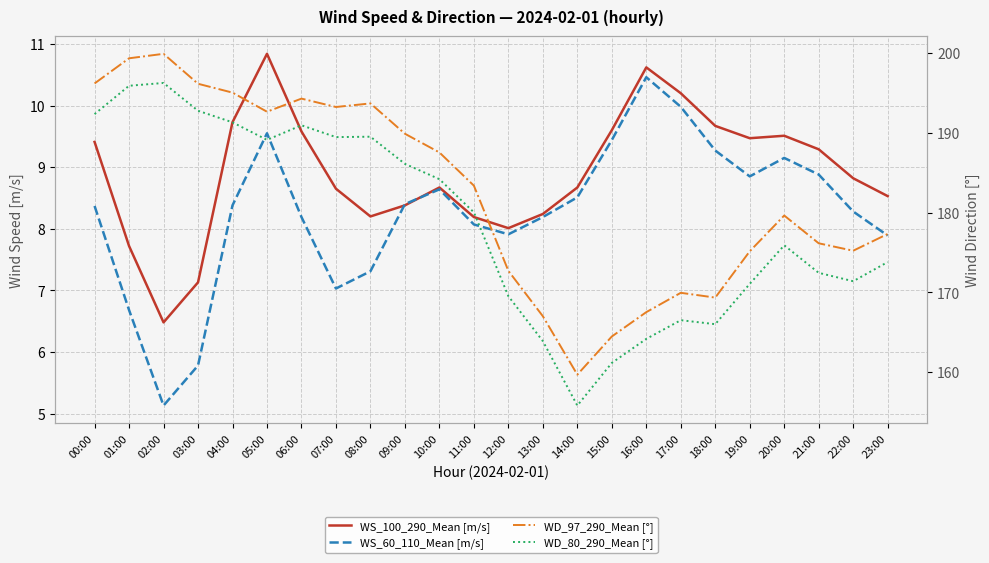

At which label does WD_80_290_Mean [°] reach its peak?

02:00